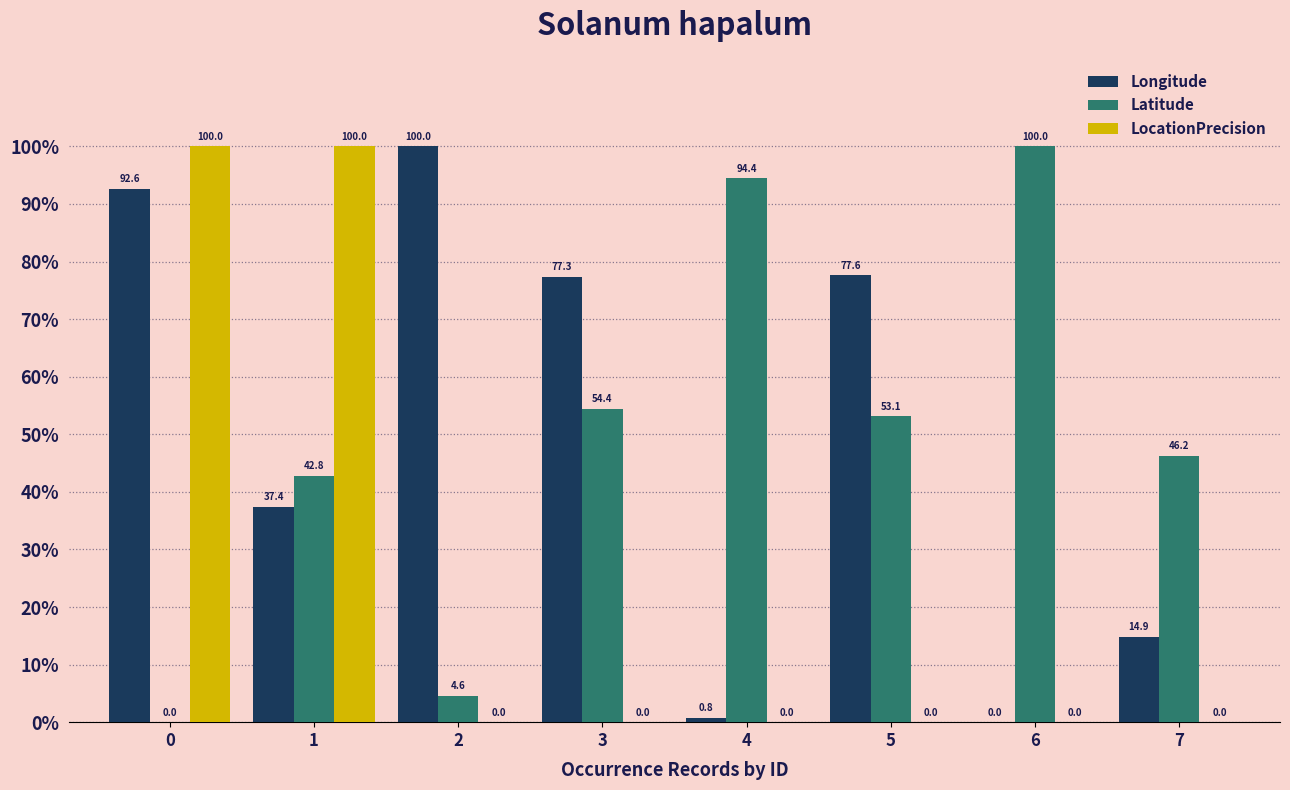

How many positive values does the Latitude series have?

7